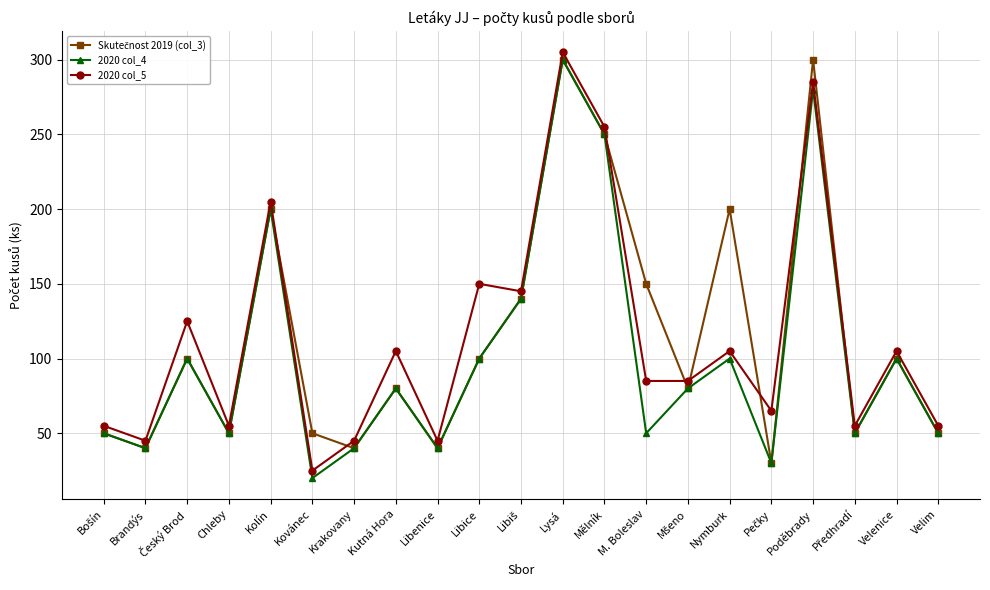

What is the label of the 17th point from the right?

Kolín